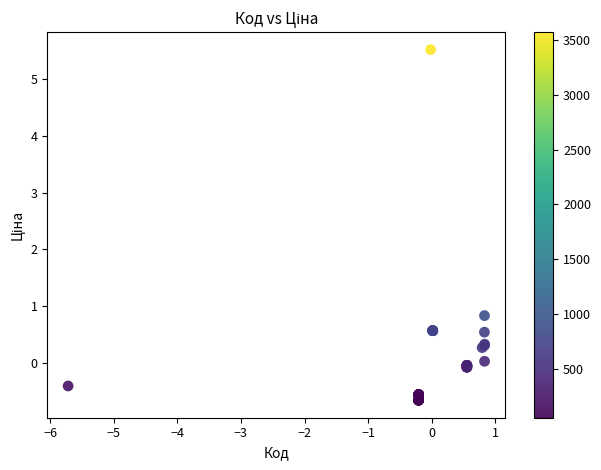

What Y value in the scatter plot is closest to 2?

0.8